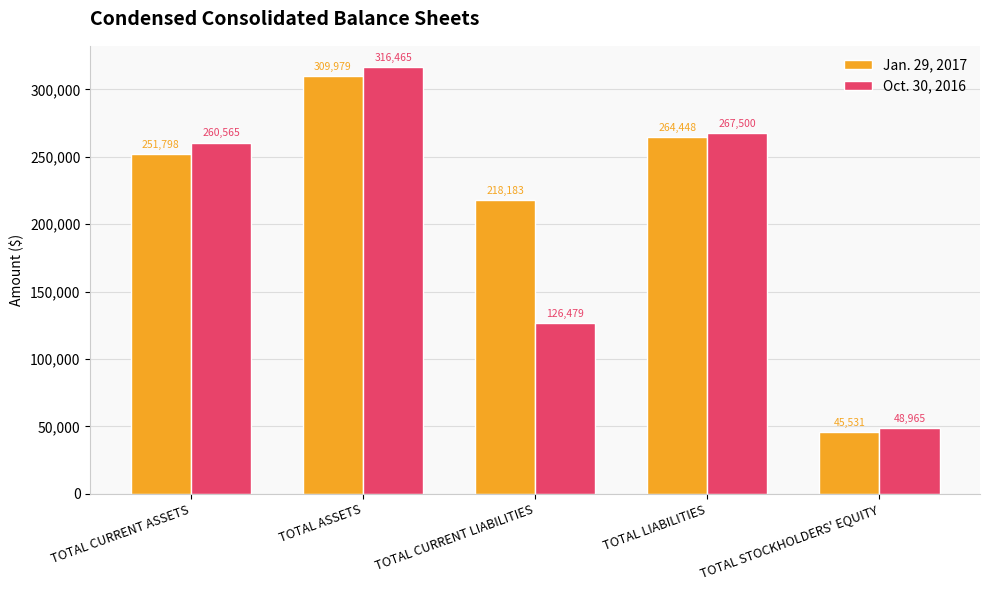

What are all the series names shown in the legend?

Jan. 29, 2017, Oct. 30, 2016